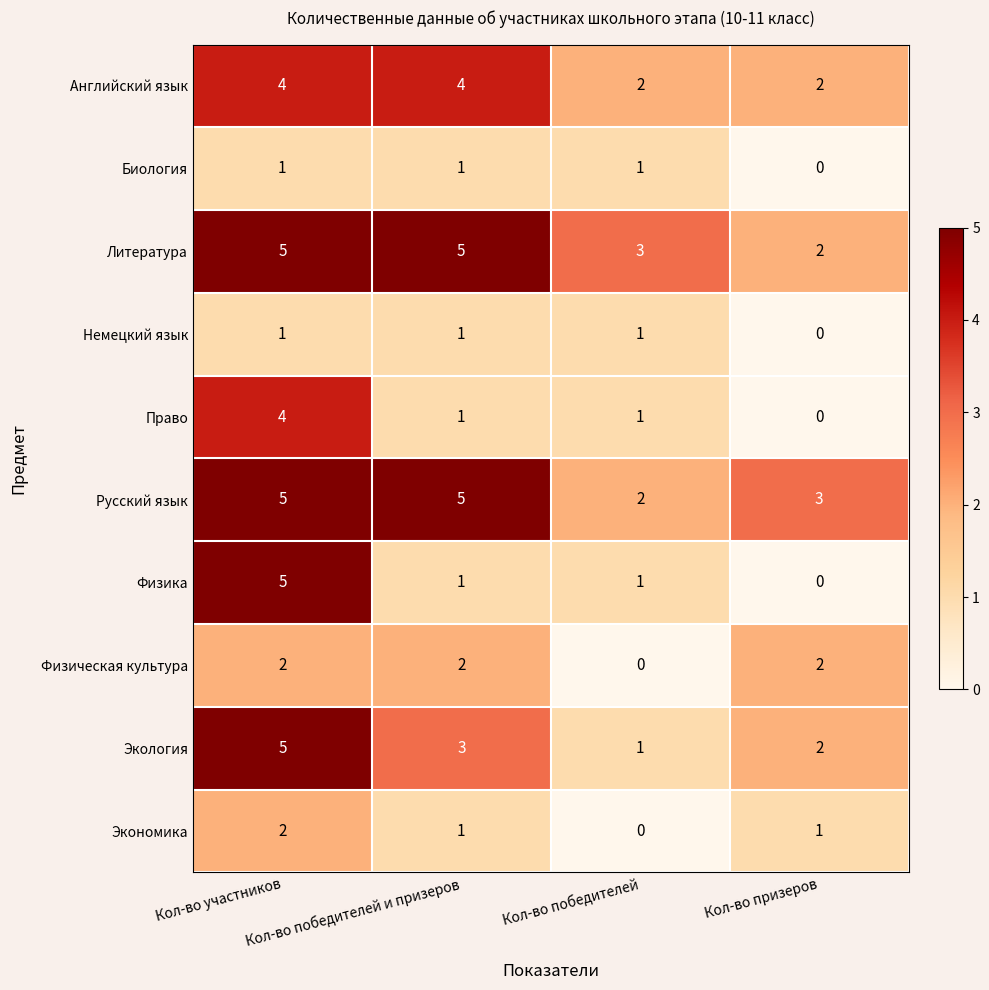

What is the sum of the Физика values at Кол-во участников and Кол-во победителей и призеров?

6